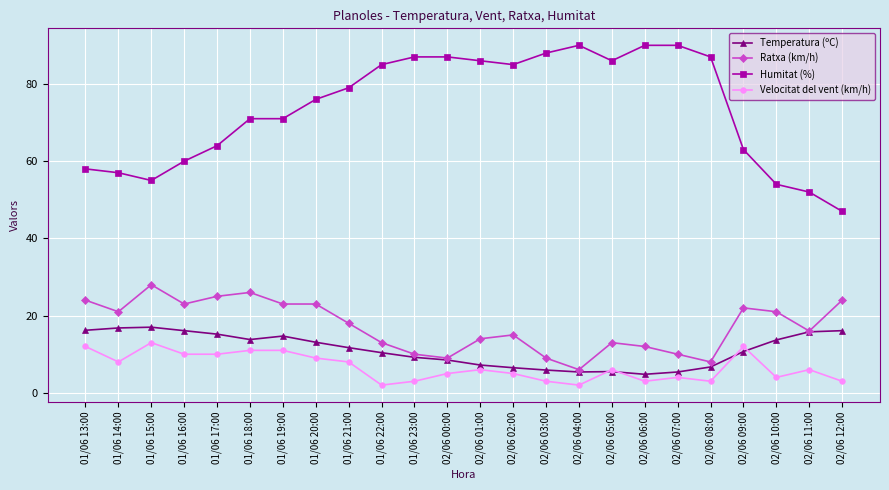

Which category has the lowest value in the Ratxa (km/h) series?

02/06 04:00